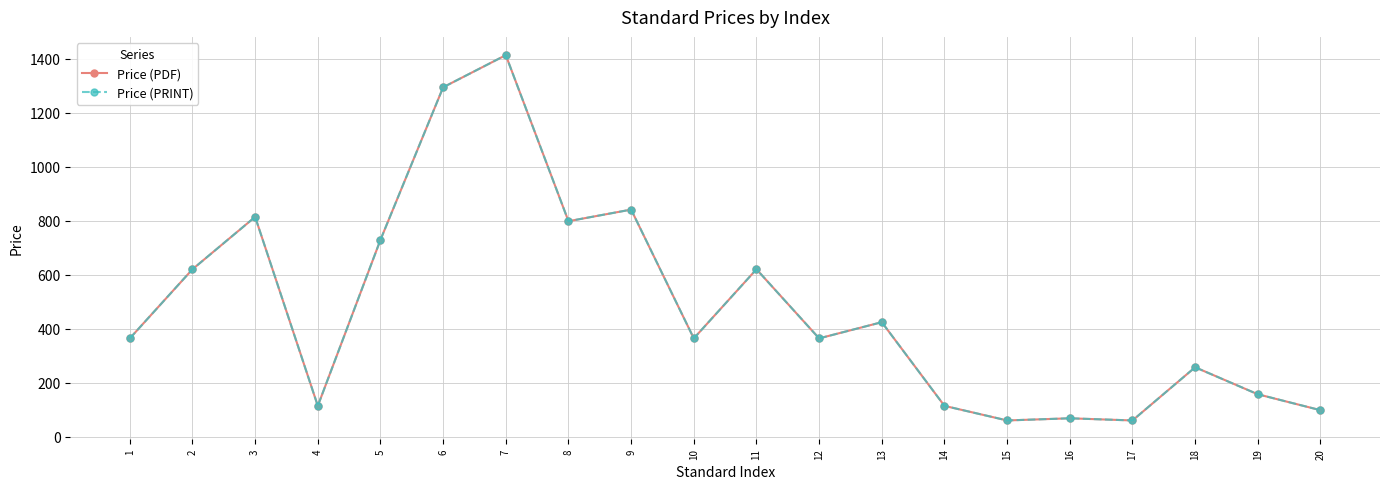

Reading left to right, extract all data points from this chart.

Price (PDF): 365	621	815	115	730	1295	1414	799	842	365	621	365	425	115	61	69	61	258	158	99
Price (PRINT): 365	621	815	115	730	1295	1414	799	842	365	621	365	425	115	61	69	61	258	158	99